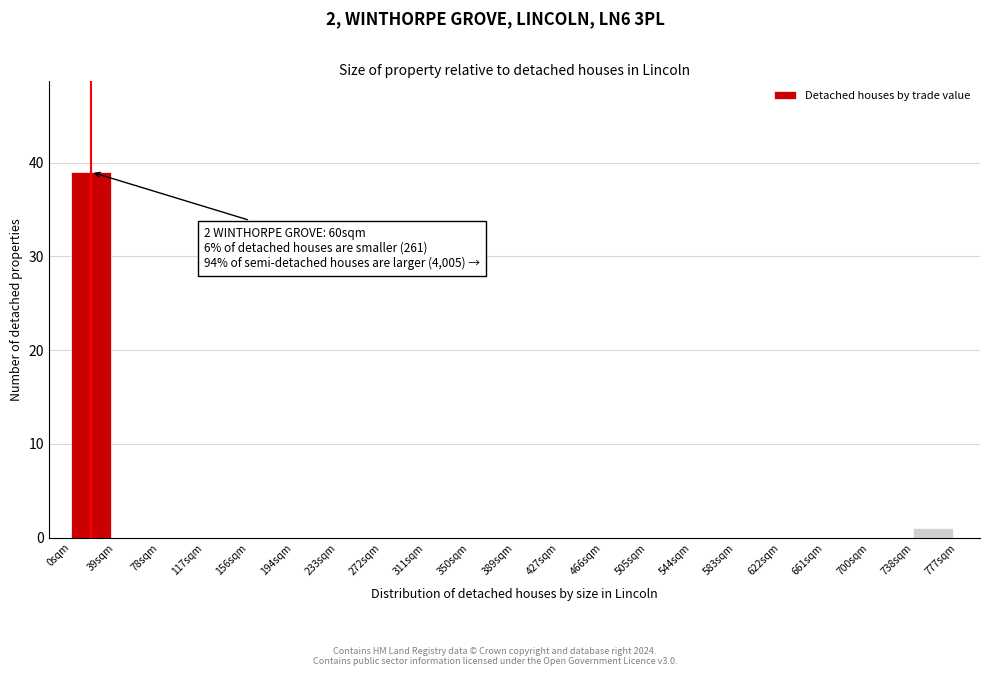

Reading left to right, transcribe all the data shown in this chart.

0sqm=39	39sqm=0	78sqm=0	117sqm=0	156sqm=0	194sqm=0	233sqm=0	272sqm=0	311sqm=0	350sqm=0	389sqm=0	427sqm=0	466sqm=0	505sqm=0	544sqm=0	583sqm=0	622sqm=0	661sqm=0	700sqm=0	738sqm=1